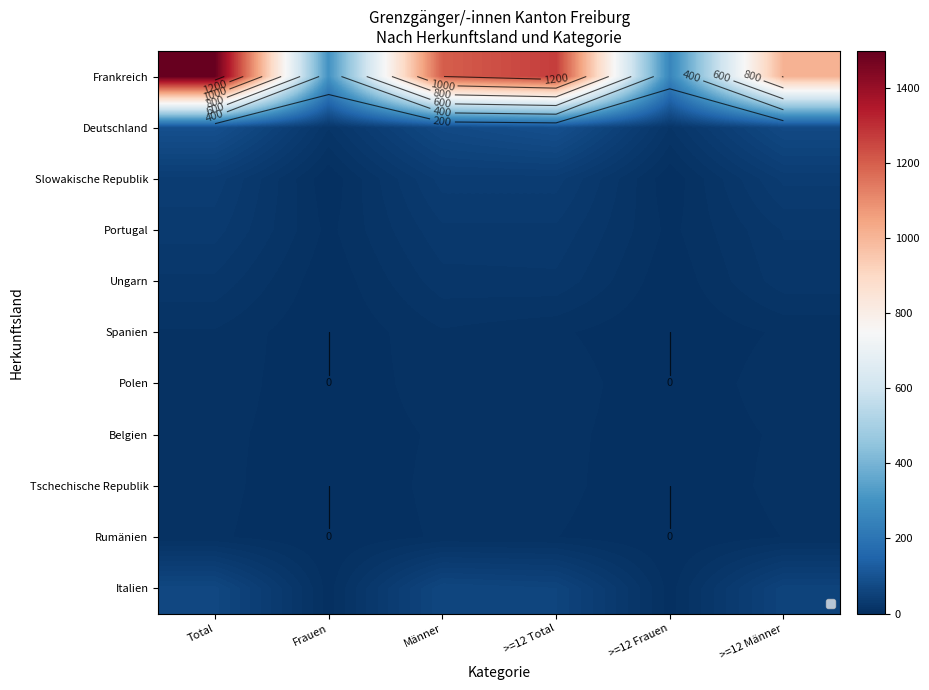

At Männer, list the series in order from smallest to largest.

Belgien, Rumänien, Tschechische Republik, Polen, Spanien, Ungarn, Portugal, Slowakische Republik, Italien, Deutschland, Frankreich